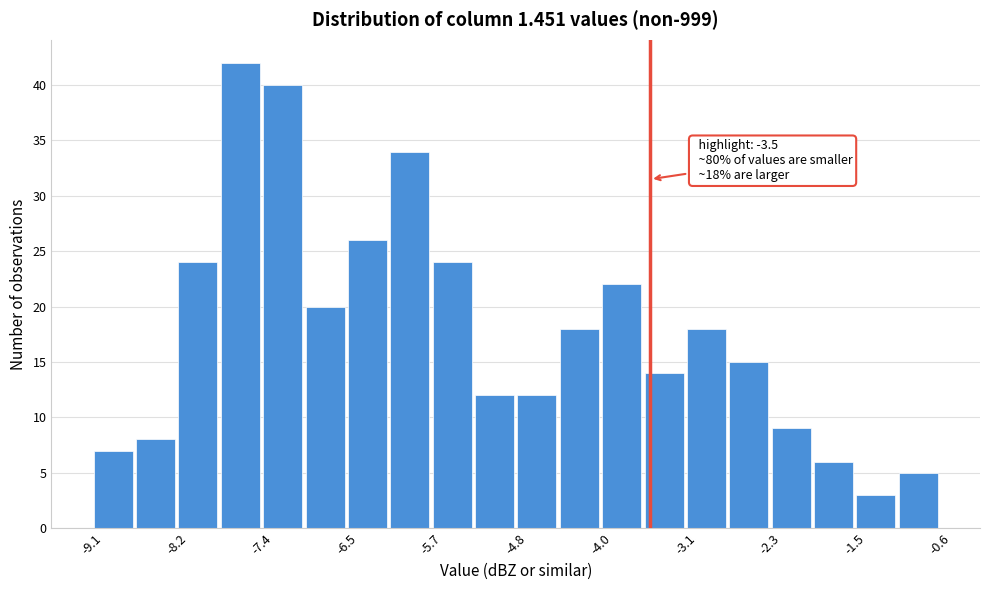

Which range on the x-axis has the tallest bar?

-7.8 to -7.4